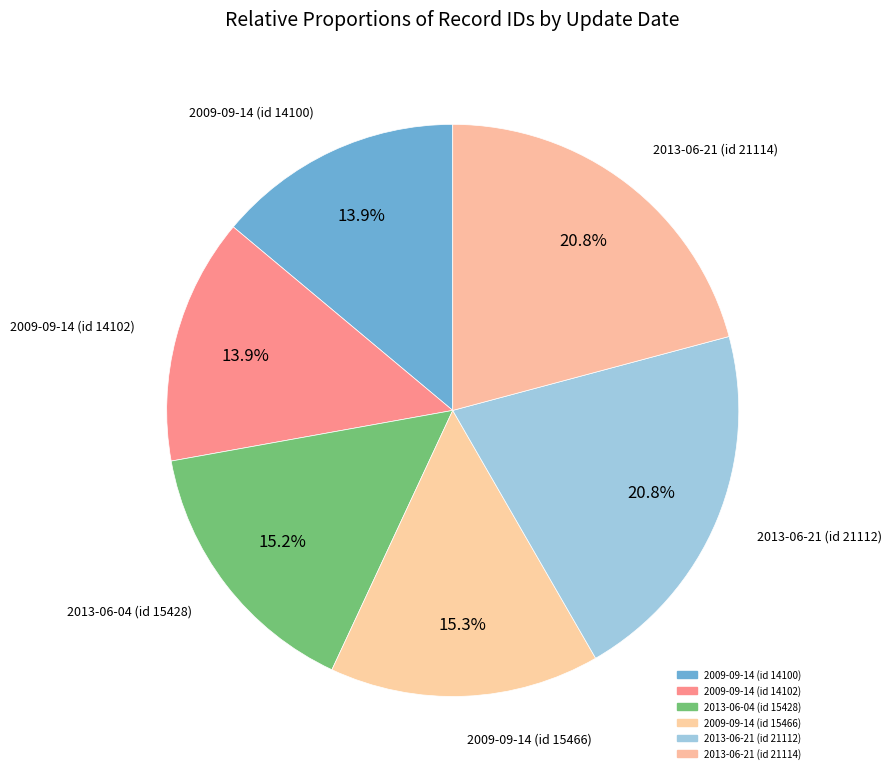

Is it true that 2009-09-14 (id 14102) is 6% of the pie?

False